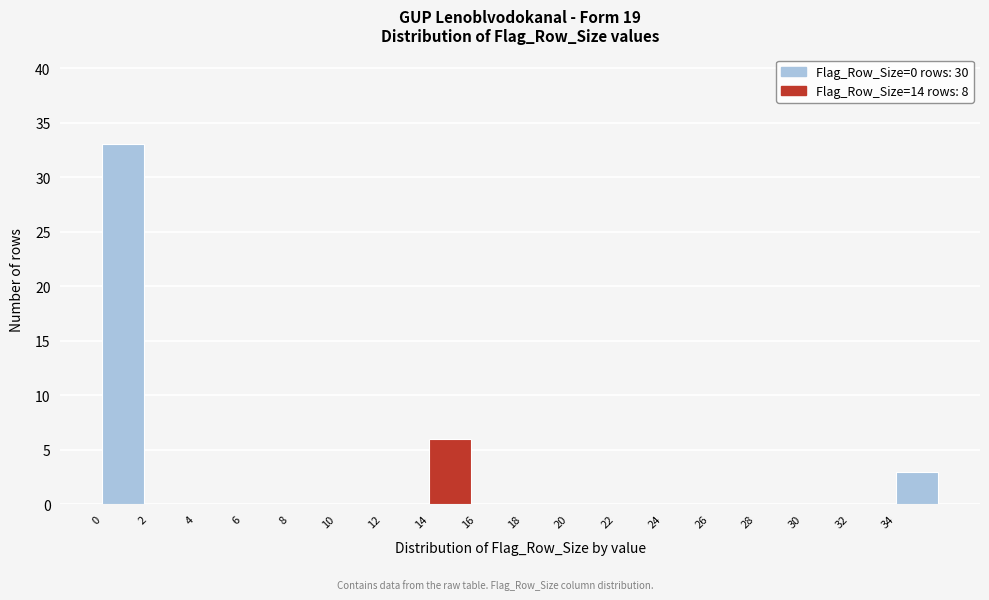

Reading left to right, list every bar in this chart as the range it spans on the x-axis followed by its height. The values are not printed on the chart, so give them approximately, as read against the axis.

0 to 2: 33
2 to 4: 0
4 to 6: 0
6 to 8: 0
8 to 10: 0
10 to 12: 0
12 to 14: 0
14 to 16: 6
16 to 18: 0
18 to 20: 0
20 to 22: 0
22 to 24: 0
24 to 26: 0
26 to 28: 0
28 to 30: 0
30 to 32: 0
32 to 34: 0
34 to 36: 3